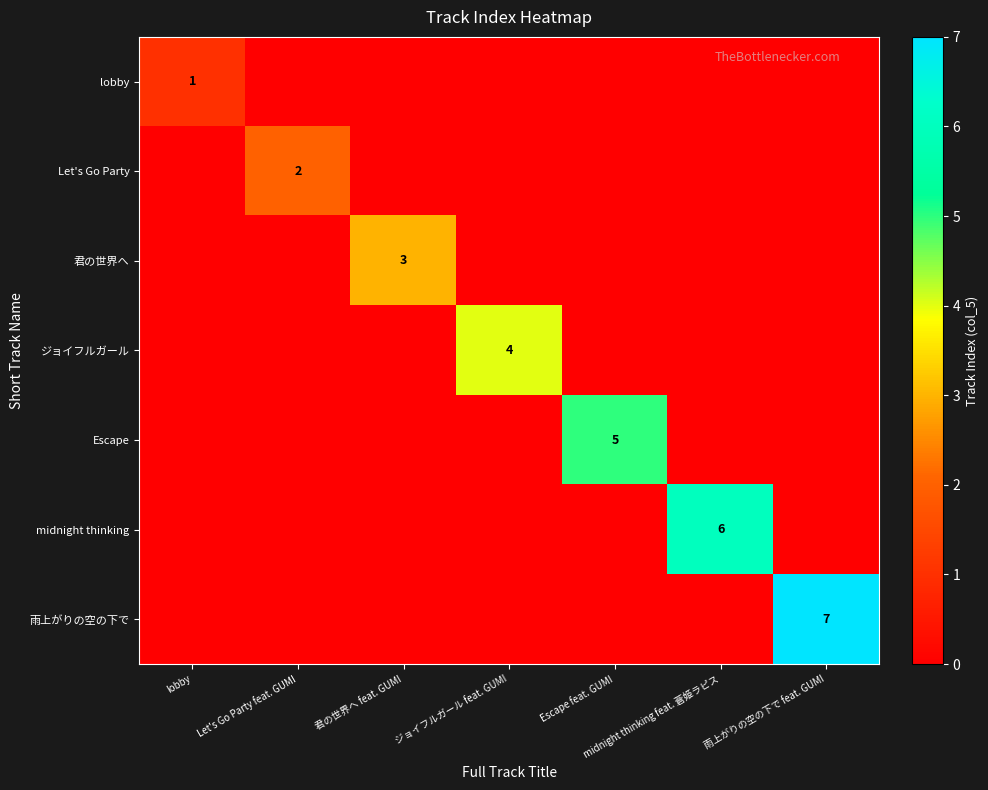

Is it true that ジョイフルガール equals 2 at ジョイフルガール feat. GUMI?

False